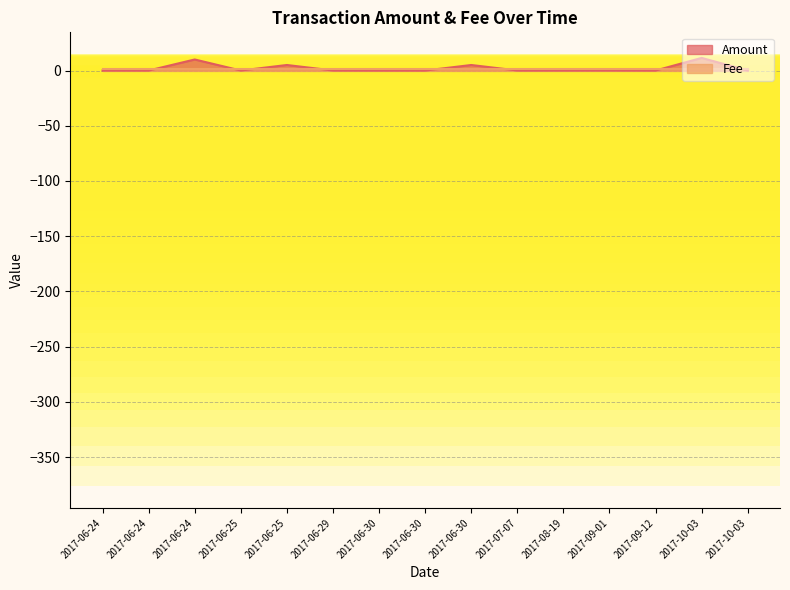

What are all the series names shown in the legend?

Amount, Fee